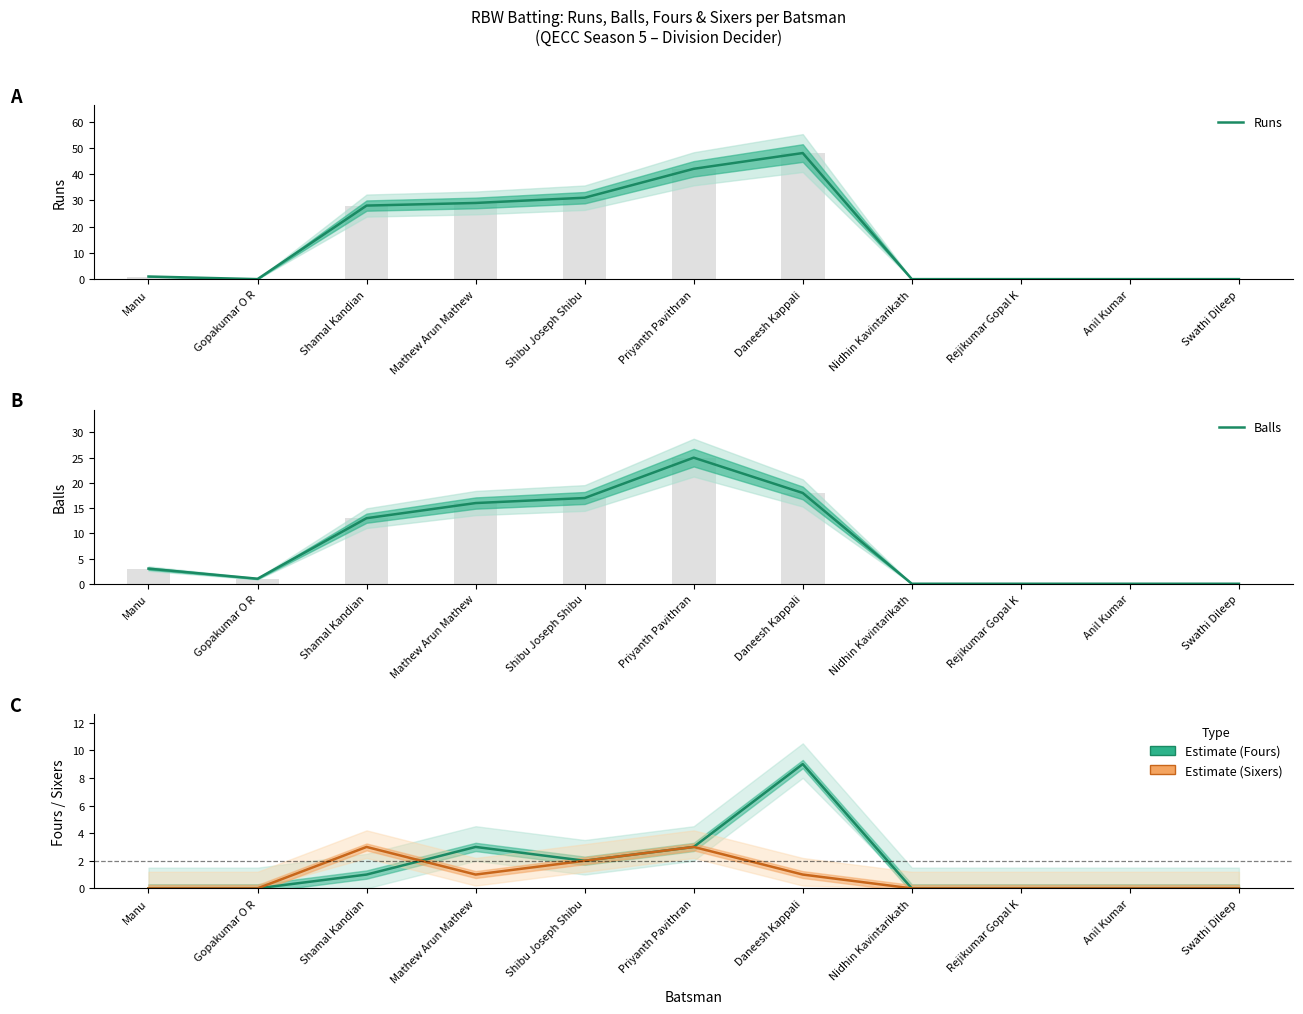

Which series has the largest total across all categories?

Runs